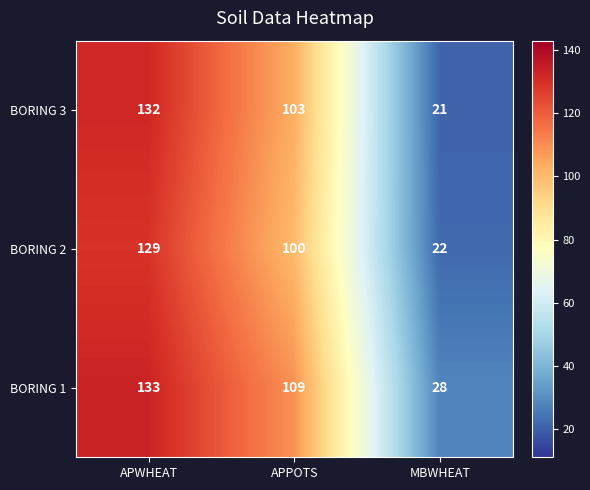

The value of BORING 3 at APWHEAT is 78. True or false?

False